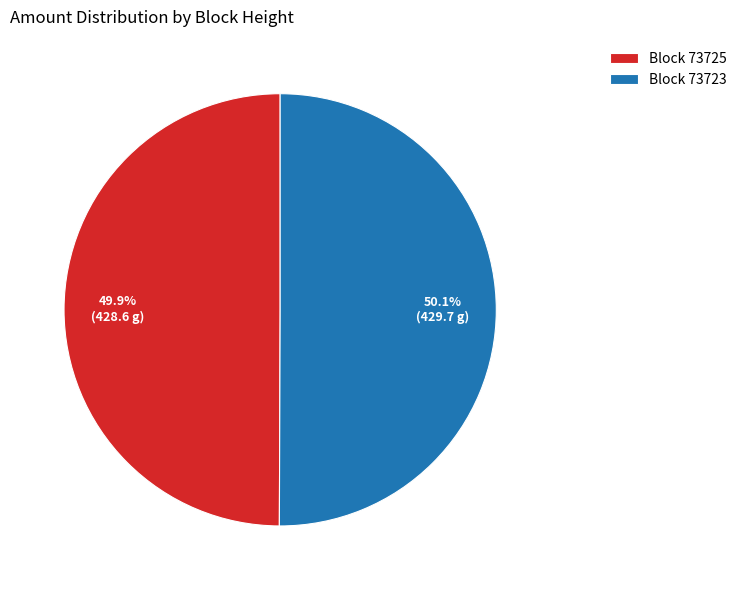

What is the total percentage of Block 73723 and Block 73725?

100.0%